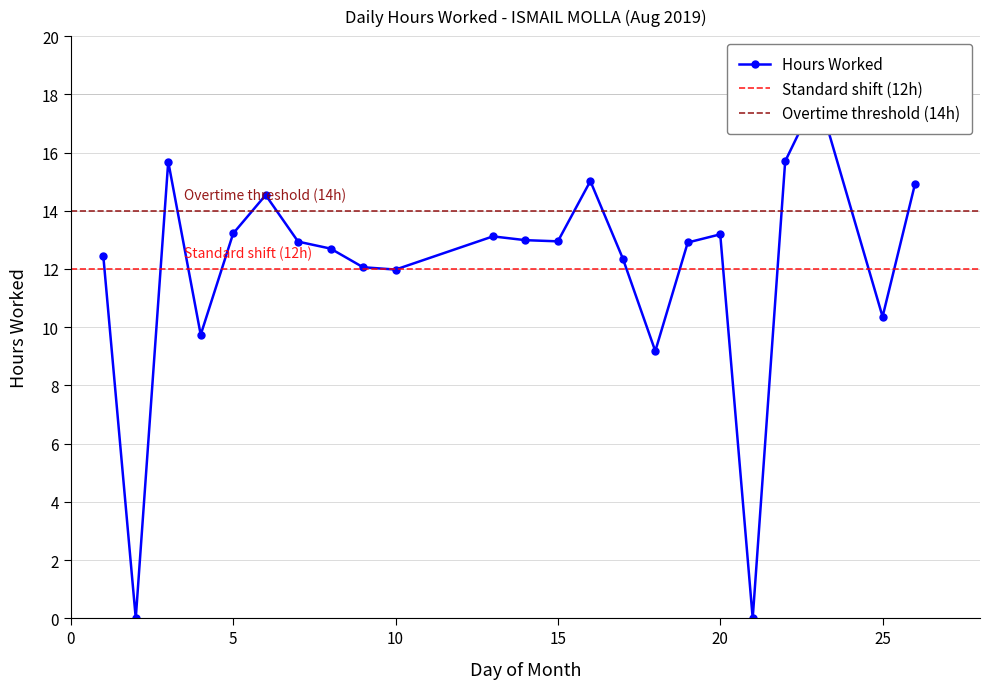

What is the change in value from 8 to 22?

+3.0